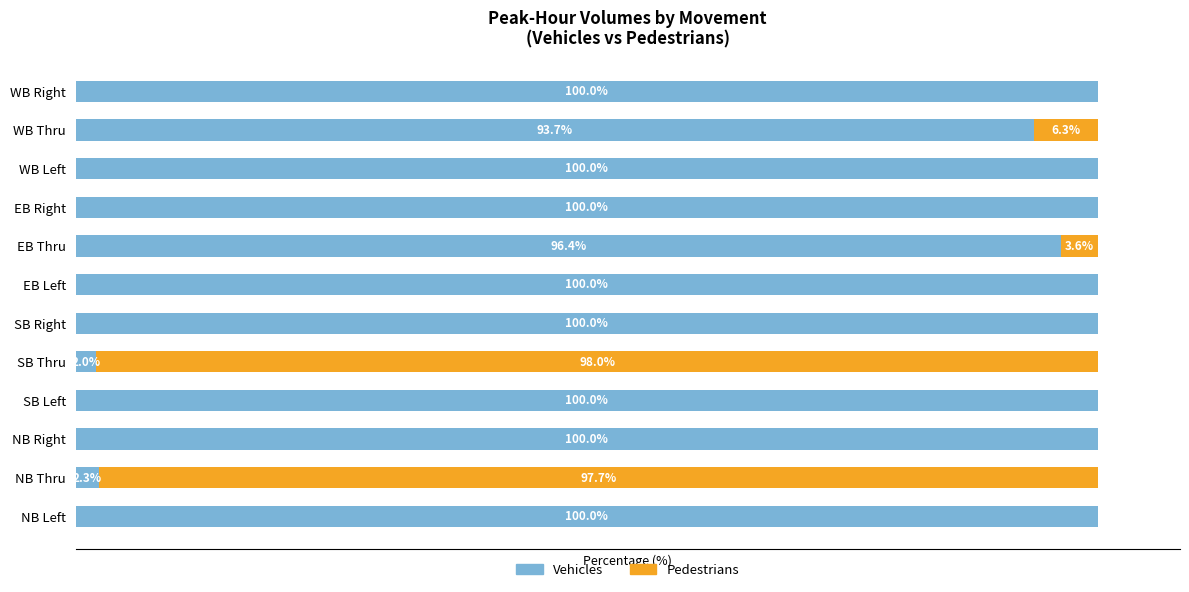

At which label is Vehicles closest to 51?

WB Thru